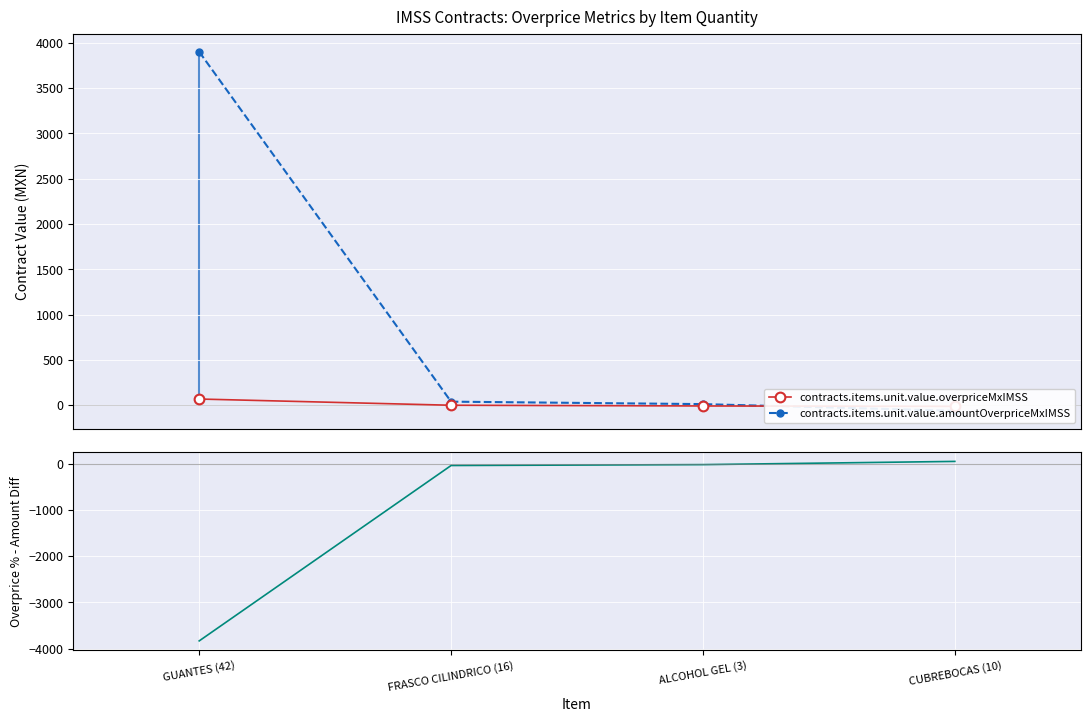

What is the sum of all Overprice % - Amount Diff values?

-3843.4